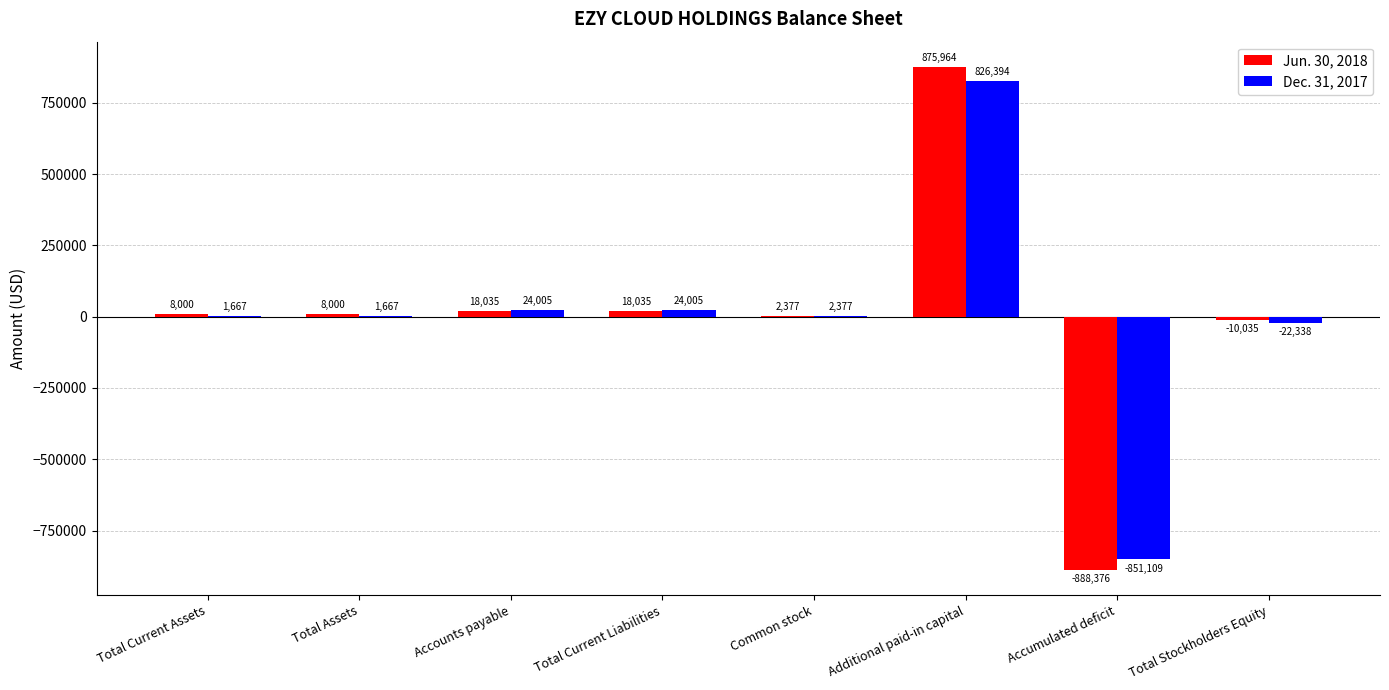

Read the Jun. 30, 2018 value at Accounts payable, to the nearest 50.

18050